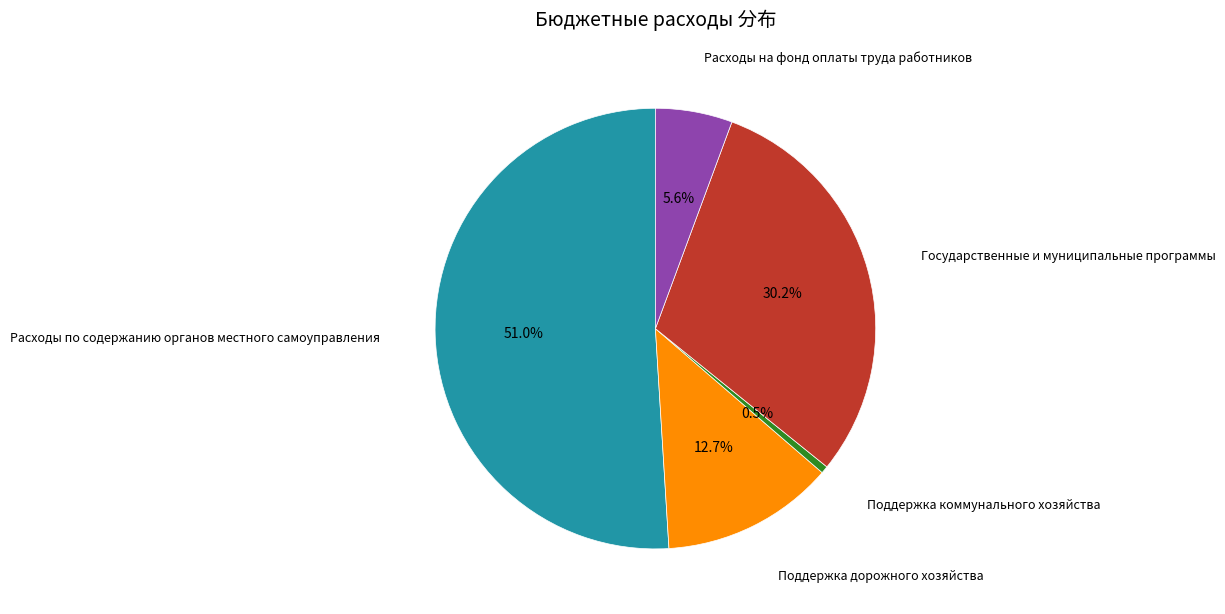

Do Государственные и муниципальные программы and Поддержка дорожного хозяйства together represent more than half of the pie?

No